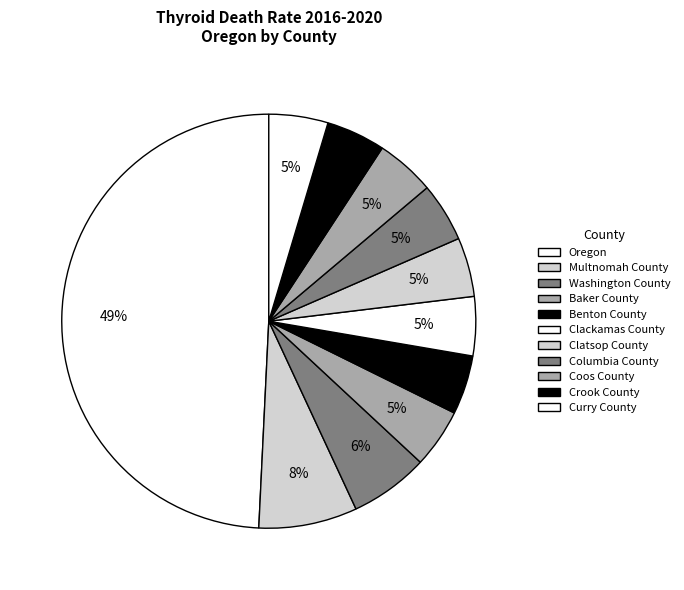

What is the largest slice in the pie chart?

Oregon